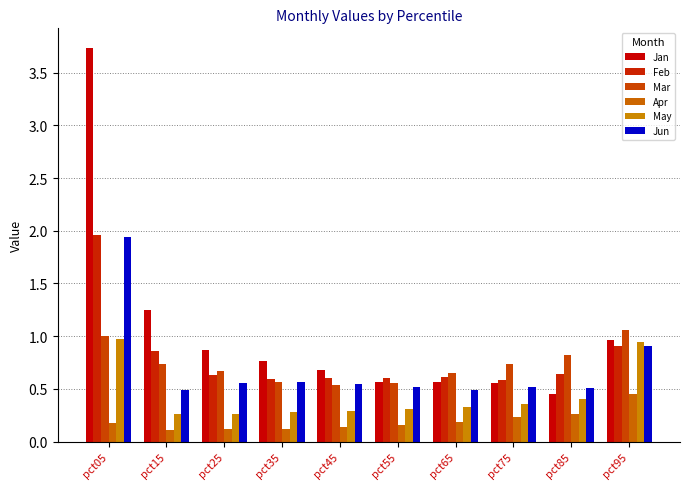

At which category is the sum across all series the highest?

pct05